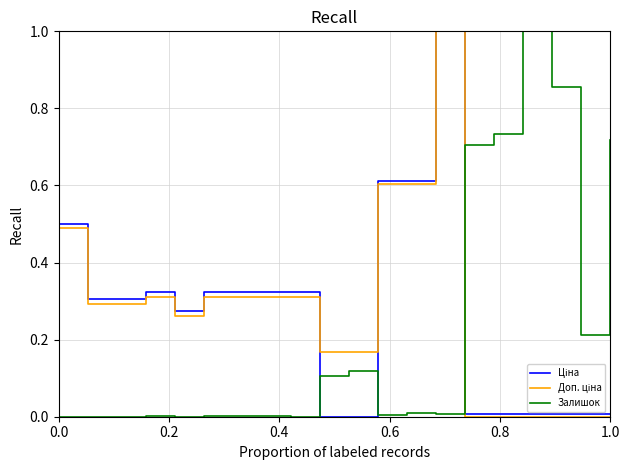

What is the greatest value displayed?

1.0